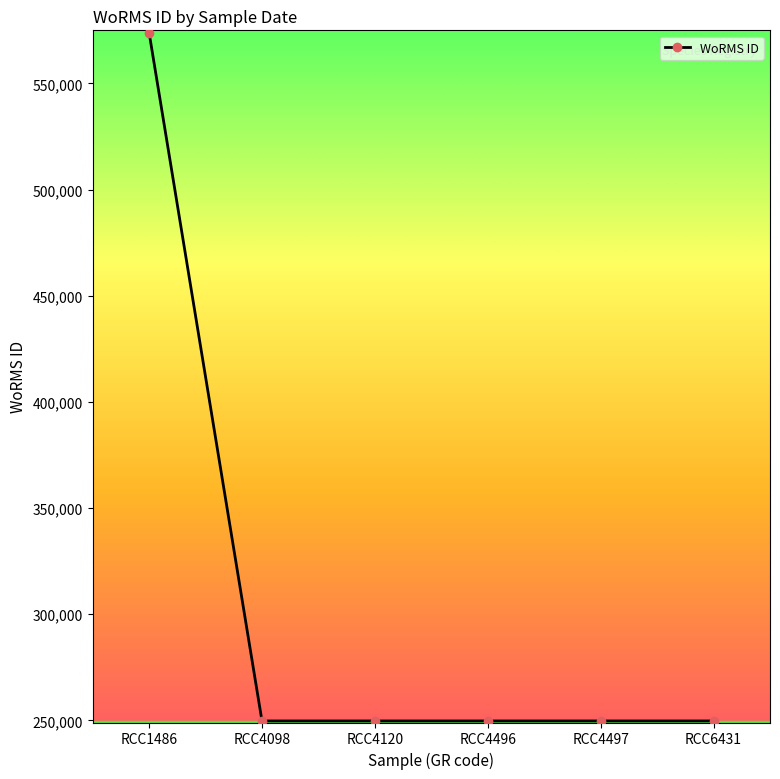

What is the difference between the values at RCC1486 and RCC4098?

324185